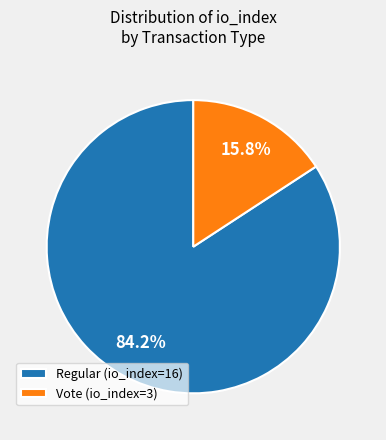

Count the number of slices in the pie.

2